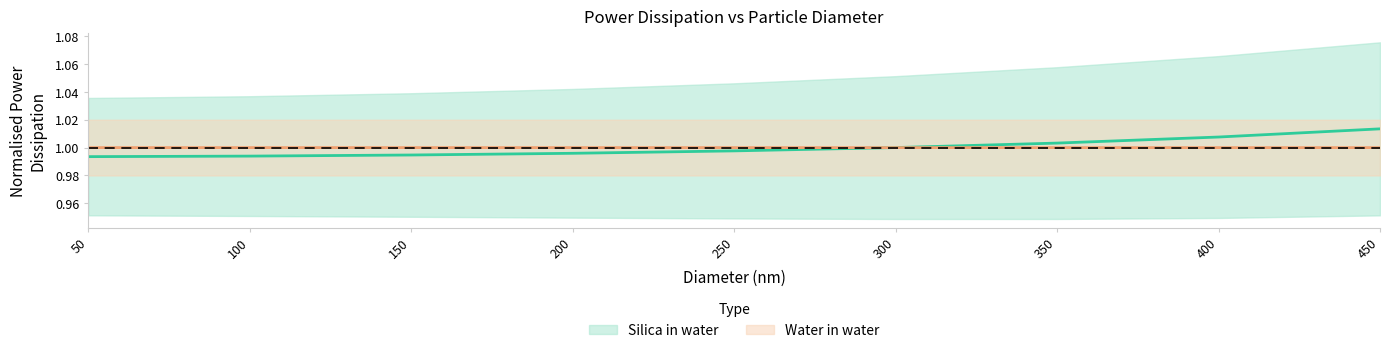

Is it true that Silica in water equals 0.4 at 200?

False